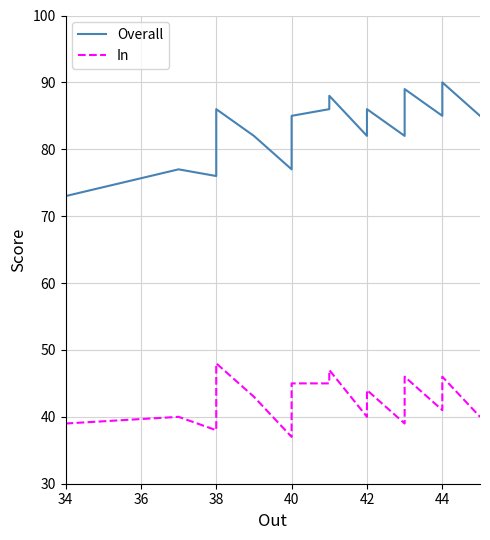

Which category has the lowest value in the Overall series?

34